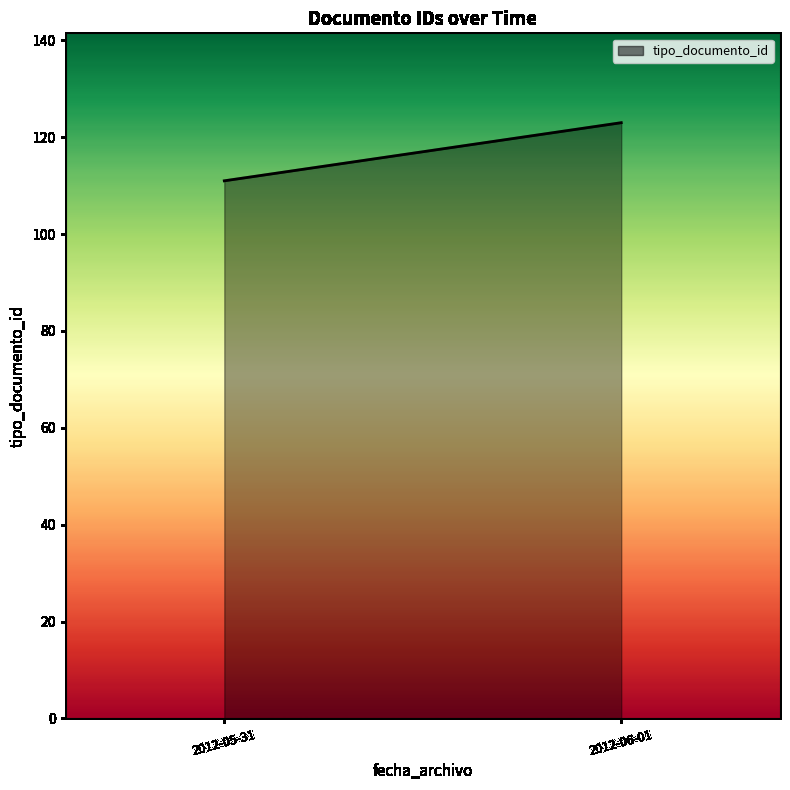

The value at 2012-05-31 08:47:28 is 13. True or false?

False